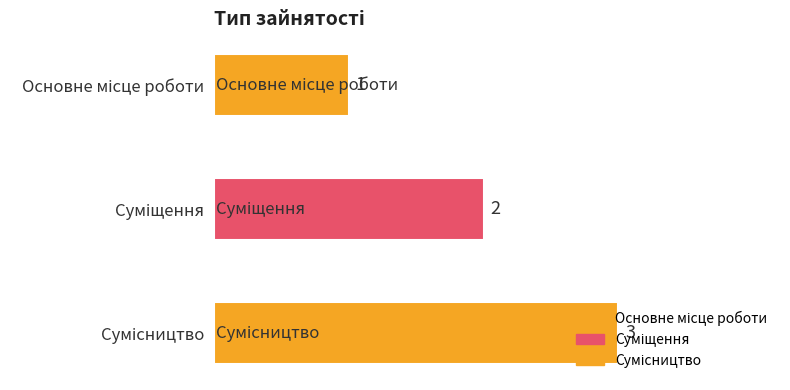

How many values are between 1 and 3?

3